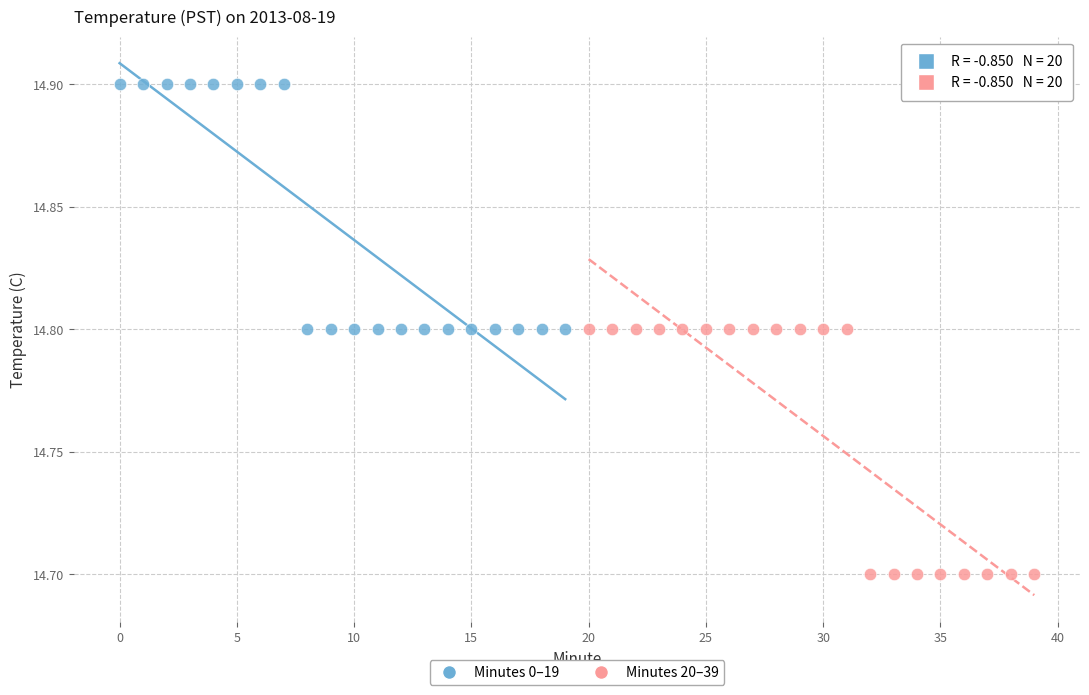

Which series contains the lowest Y value?

Minutes 20–39